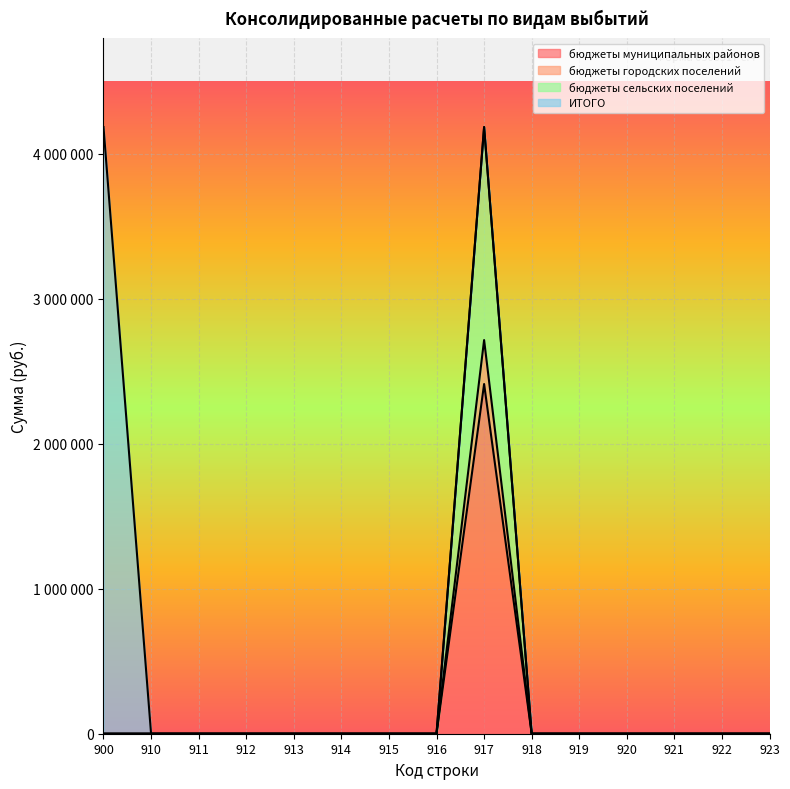

Is it true that бюджеты муниципальных районов equals 0.0 at 921?

True